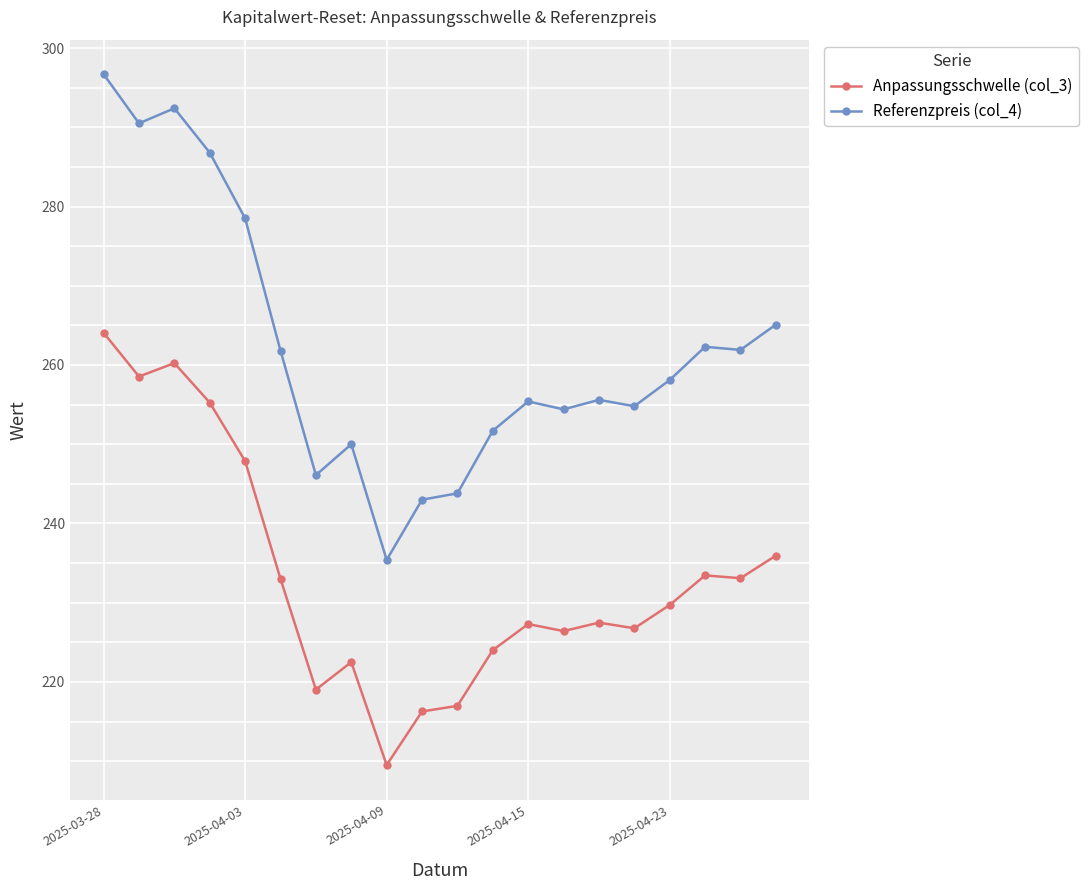

True or false: Referenzpreis (col_4) and Anpassungsschwelle (col_3) cross at least once.

False